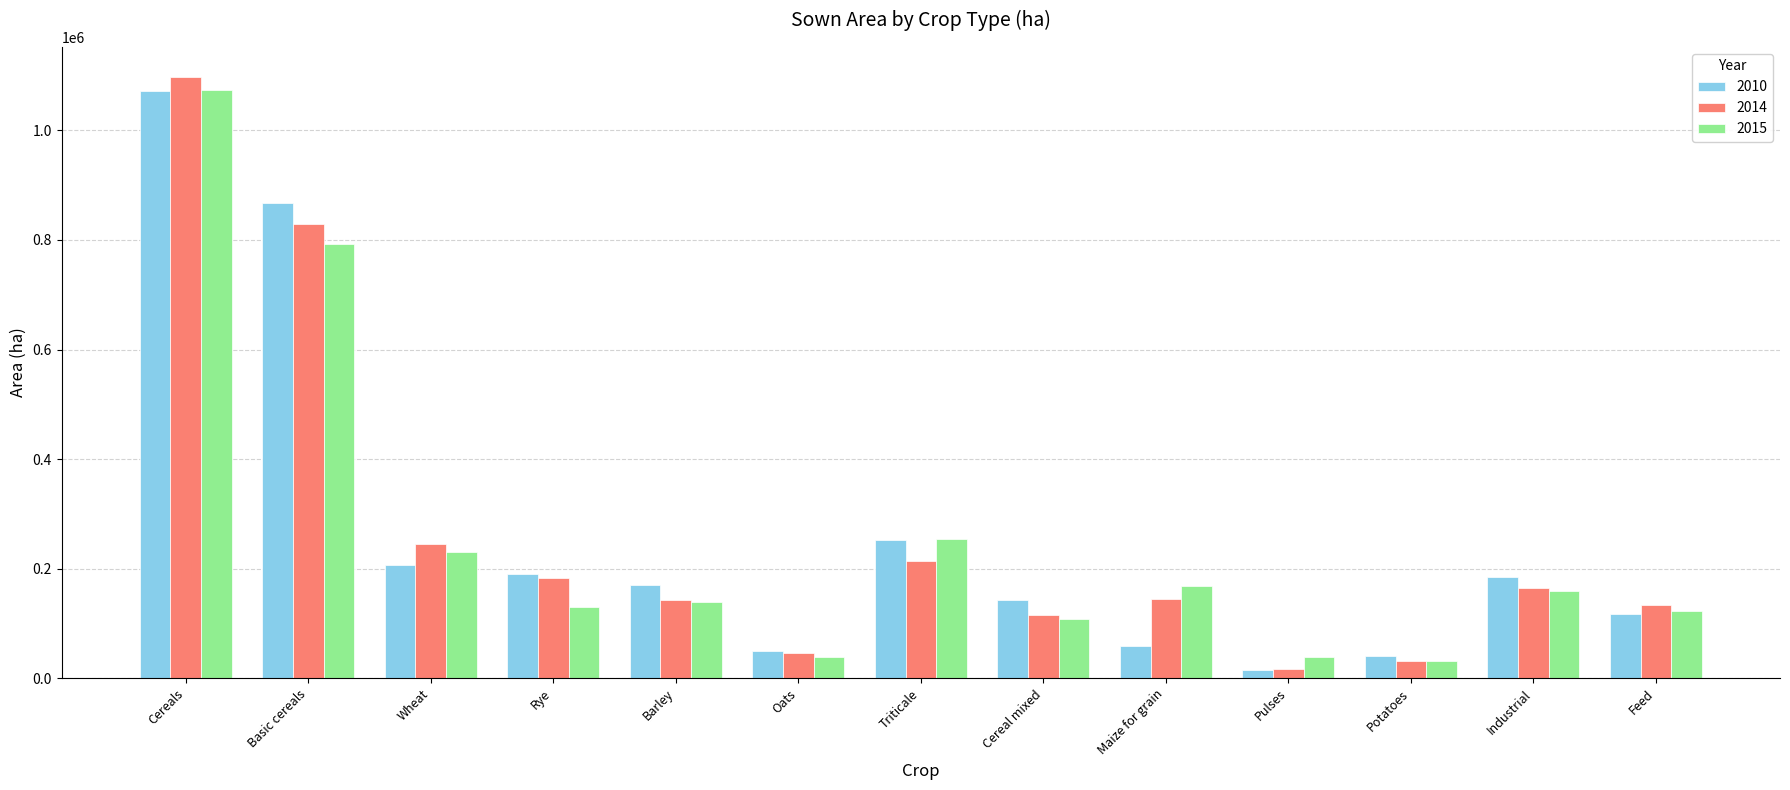

Where is 2015 nearest to the value 552567?

Basic cereals